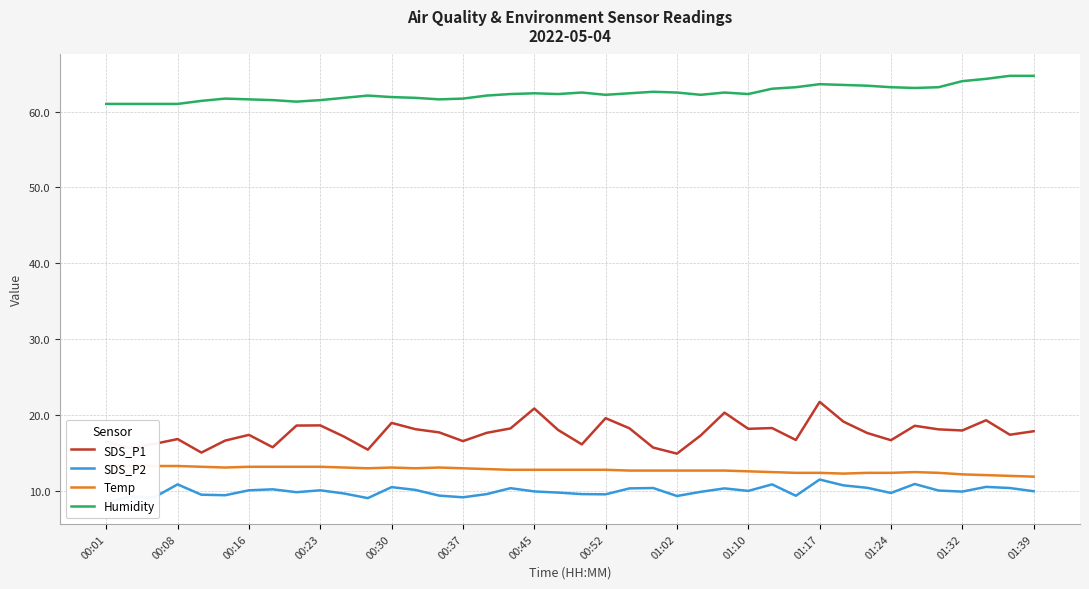

True or false: Humidity and Temp intersect in this chart.

False